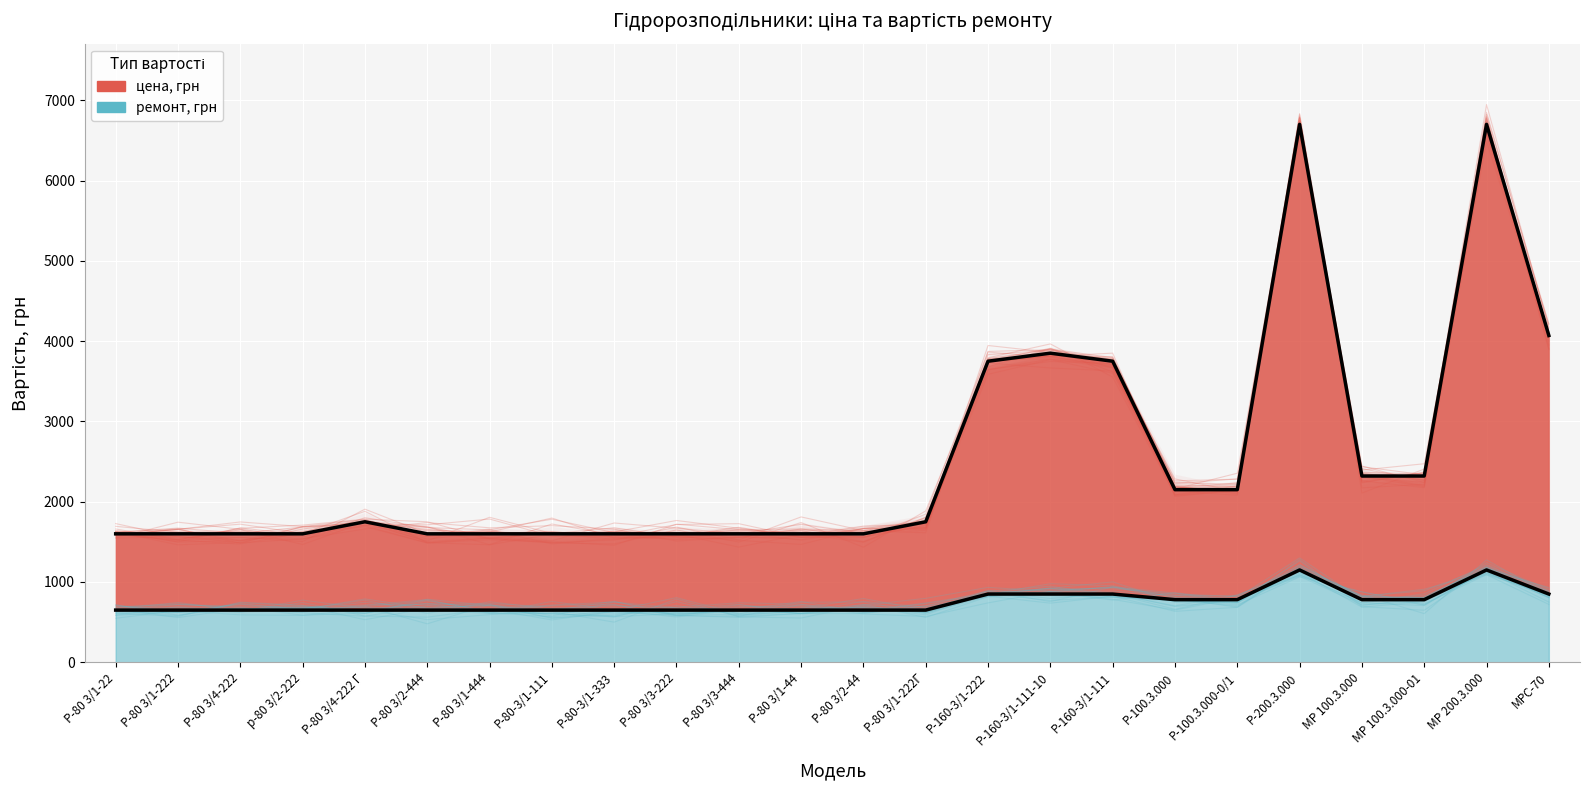

Which series has the largest total across all categories?

цена, грн